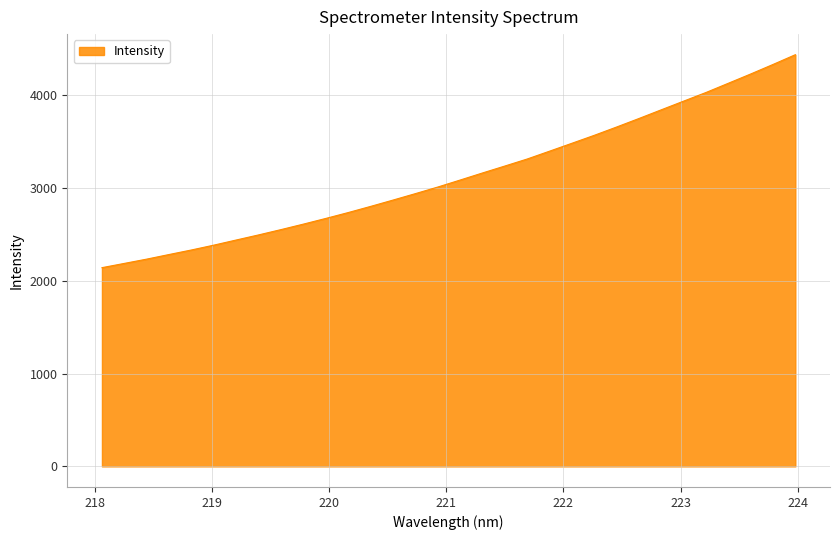

What is the greatest value displayed?

4436.6